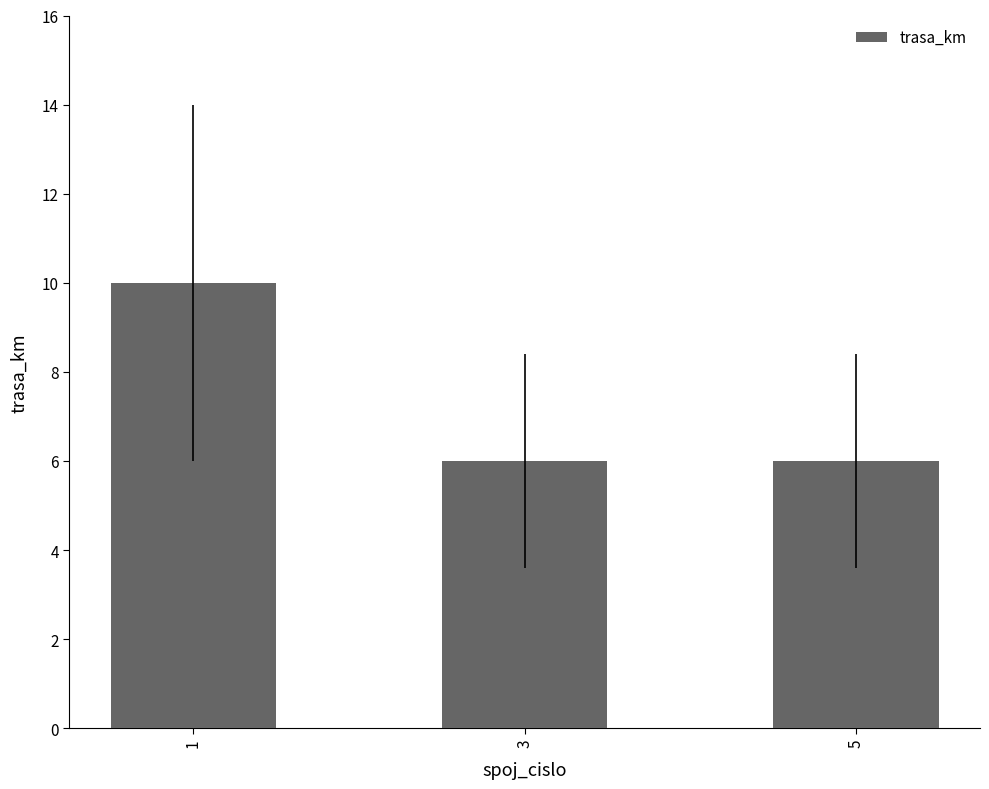

Between 1 and 3, which is larger?

1